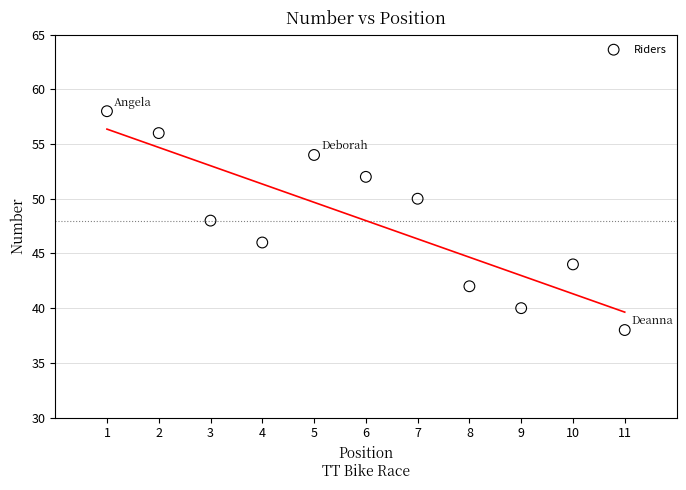

What is the range of X values (max minus min)?

10